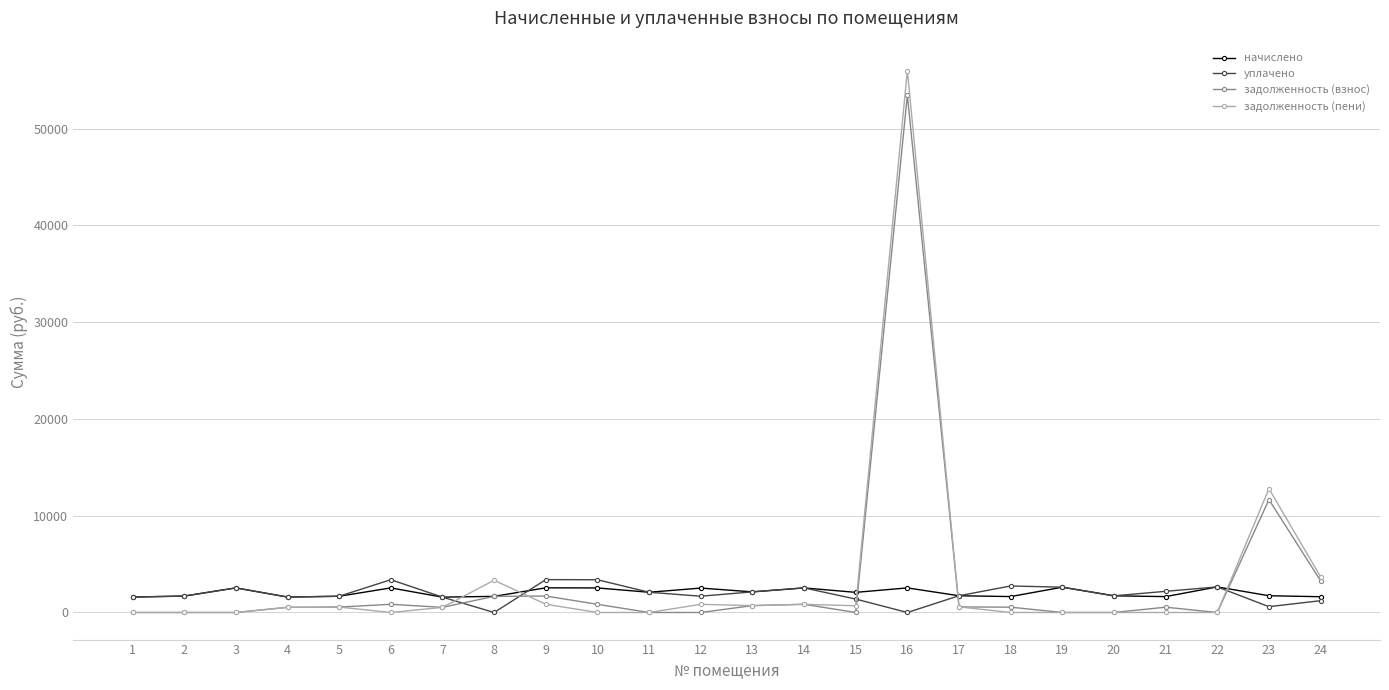

Which series changed the most between 5 and 23?

задолженность (пени)